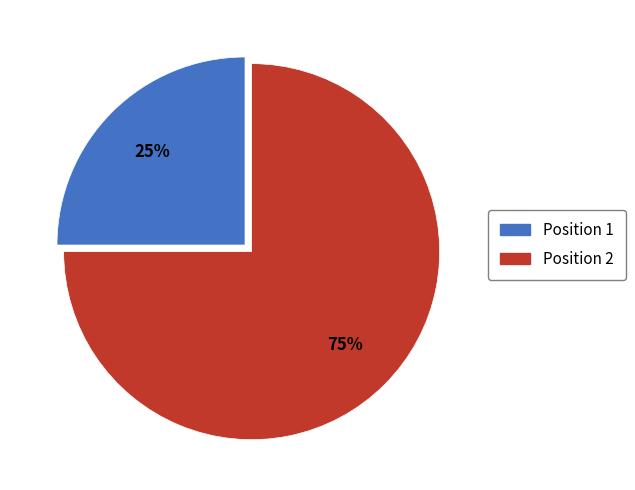

Between Position 1 and Position 2, which is larger?

Position 2